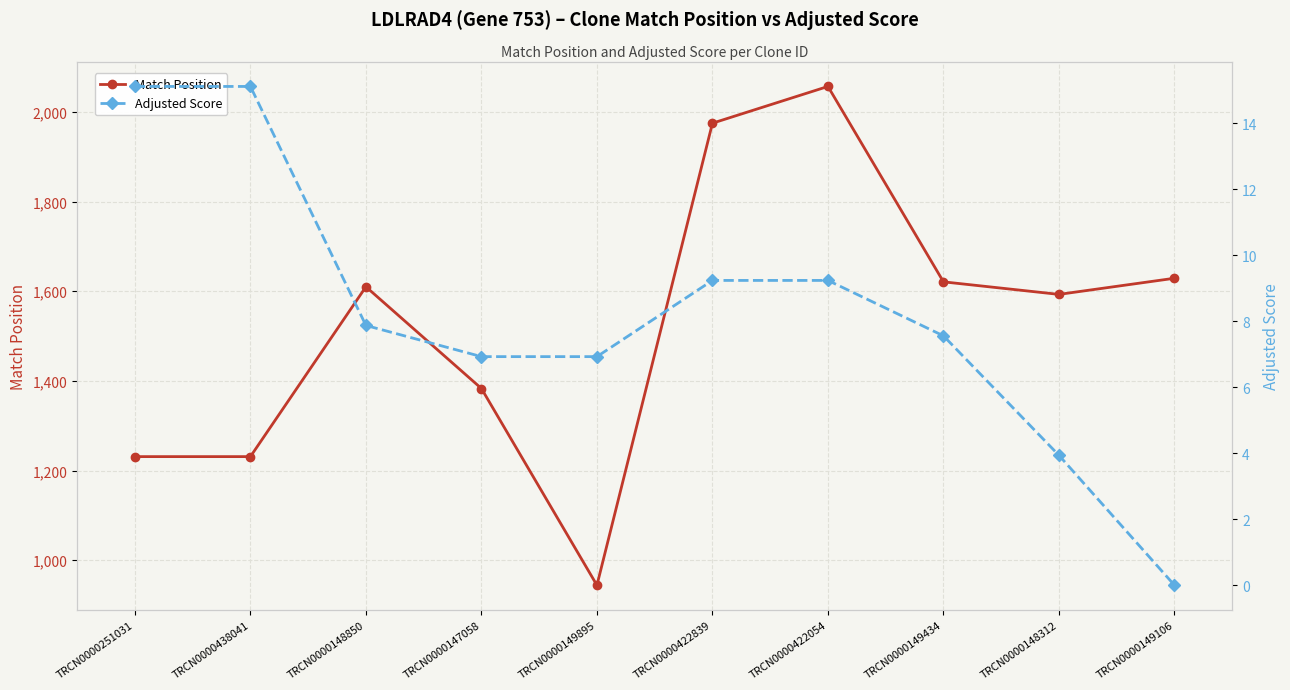

The Adjusted Score series shows 0.0 at TRCN0000149106. True or false?

True